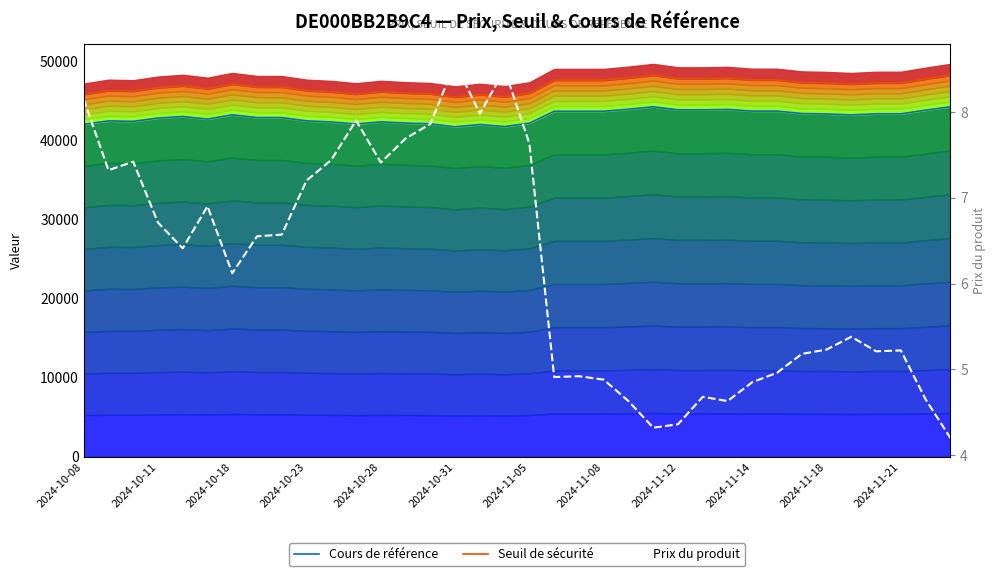

What is the spread (max minus min) of values at 23?

48275.2